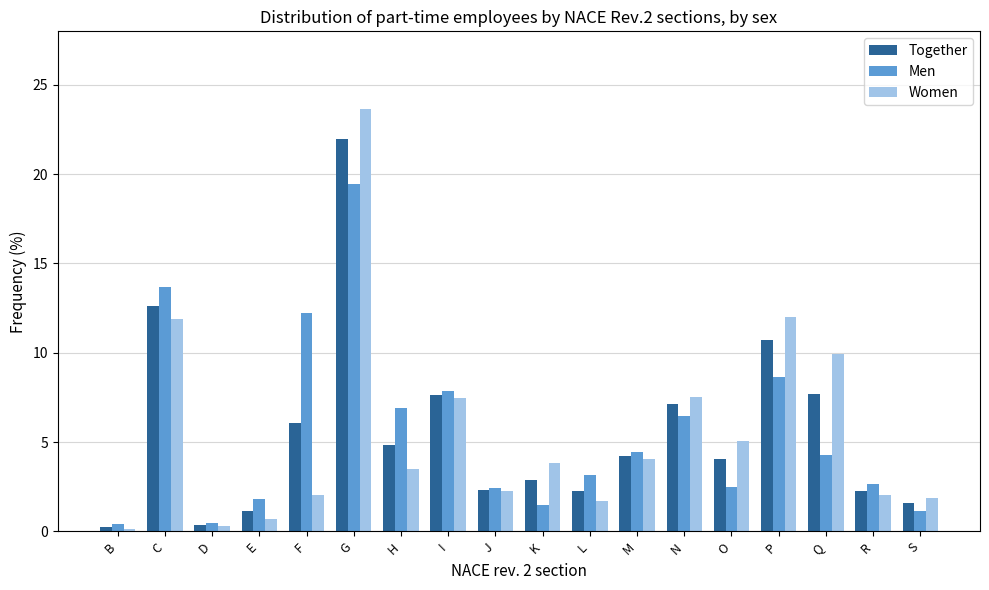

What is the spread (max minus min) of values at C?

1.7